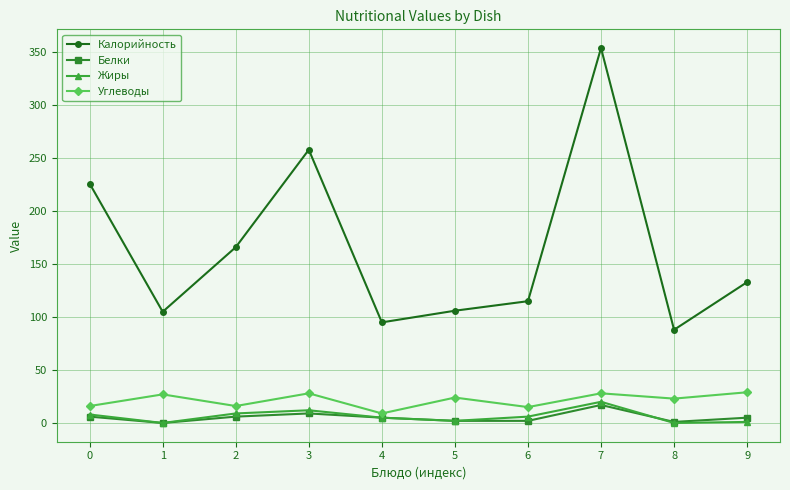

How many series are shown in this chart?

4